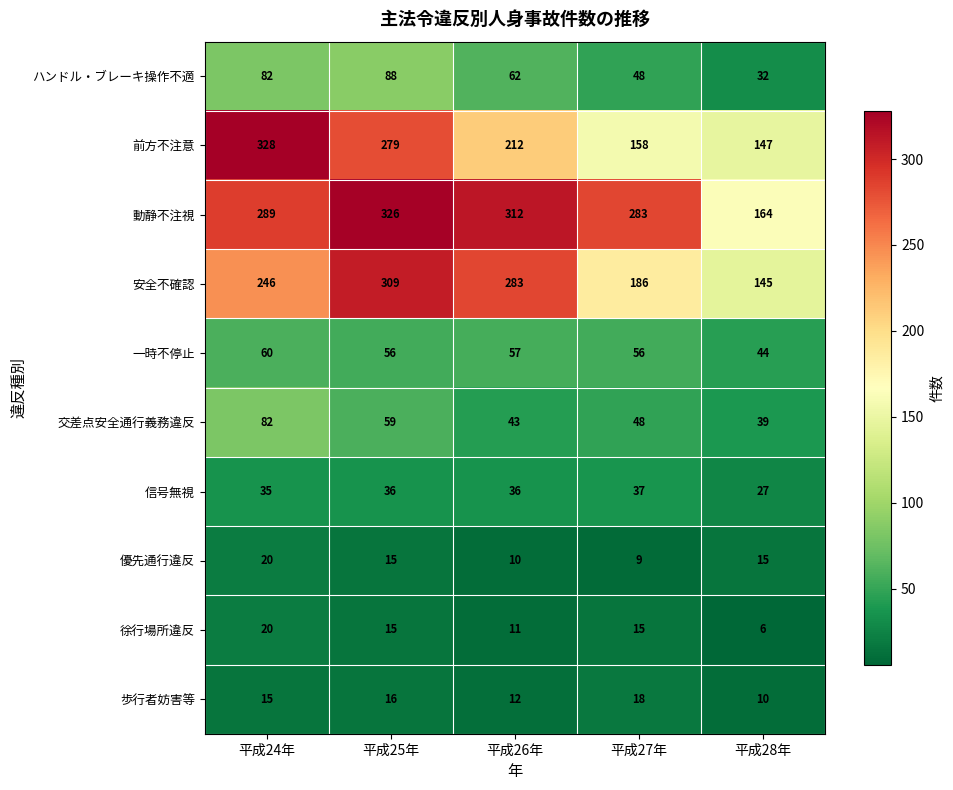

What is the minimum value for 信号無視?

27